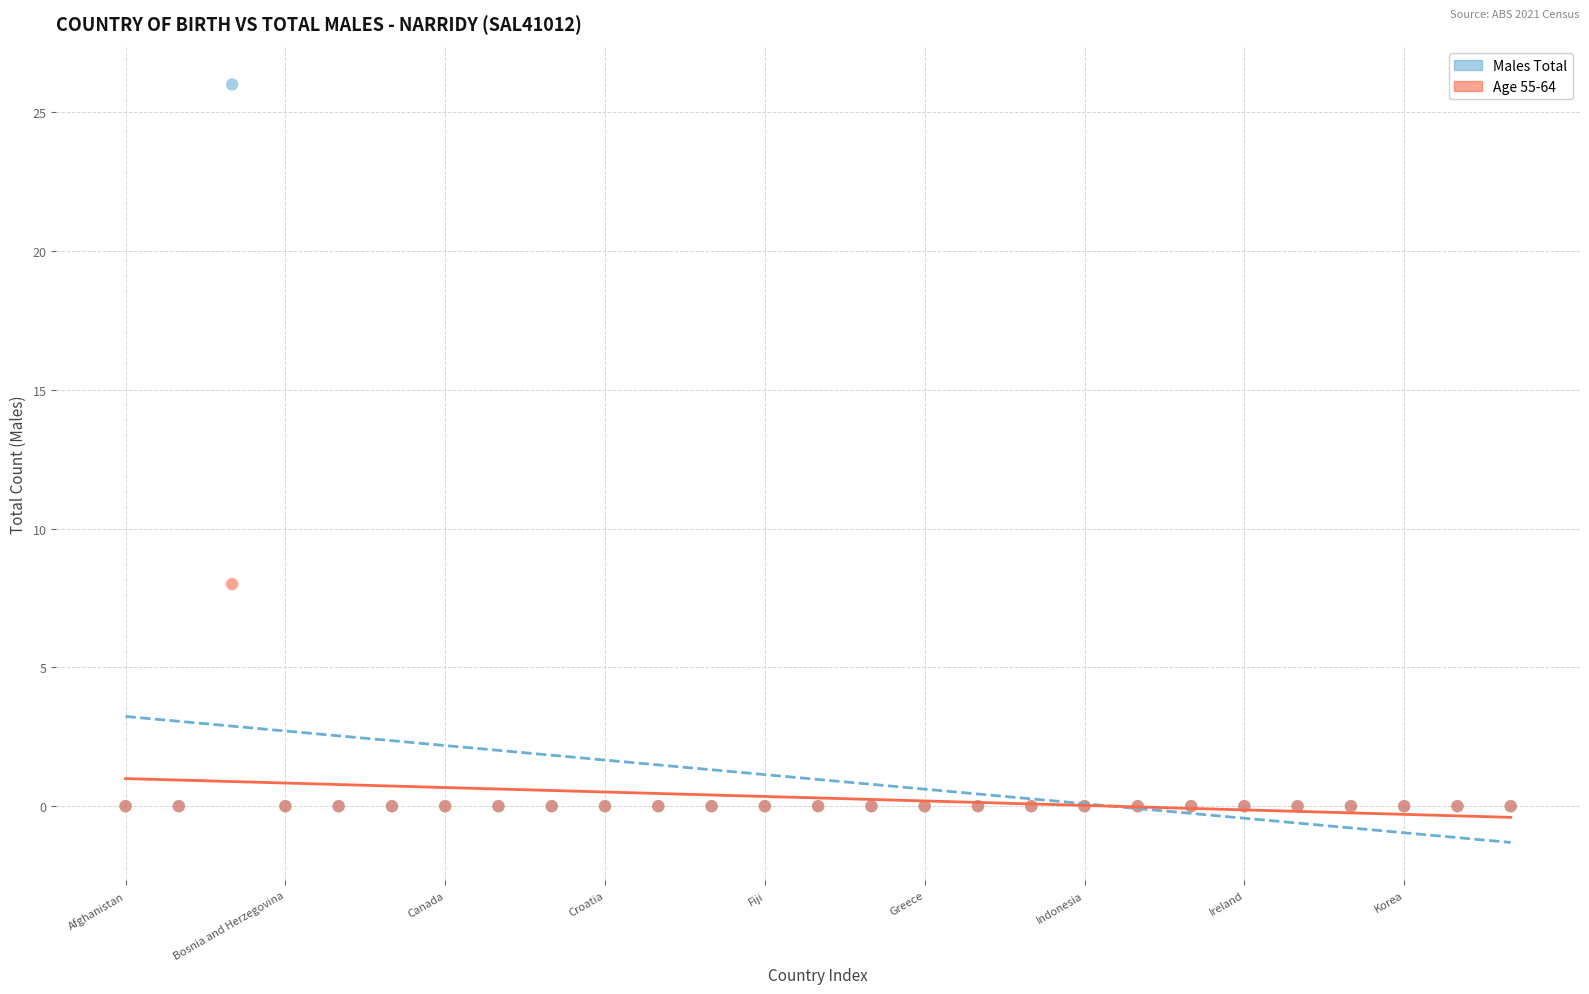

Across all series, what Y value is closest to 13?

8